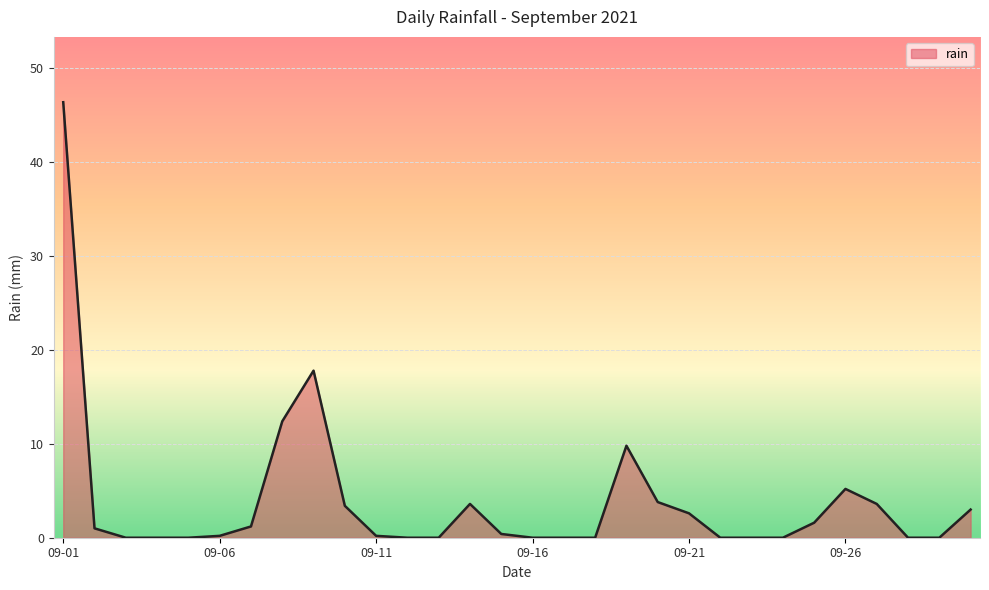

What is the difference between the maximum and minimum values?

46.4